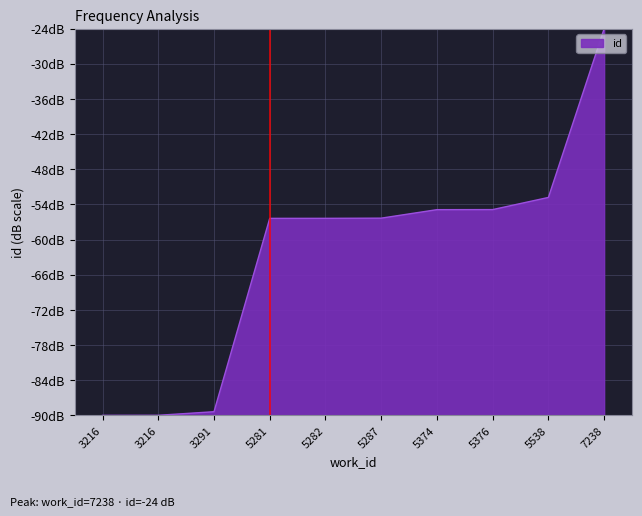

What is the smallest value displayed?

-90.0